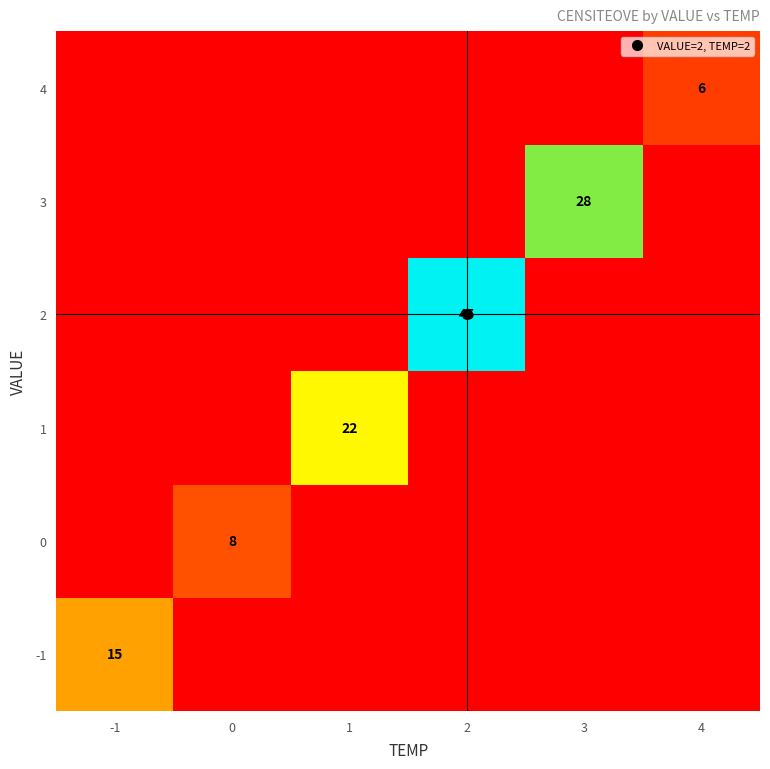

Between -1 and 3, which is larger?

-1